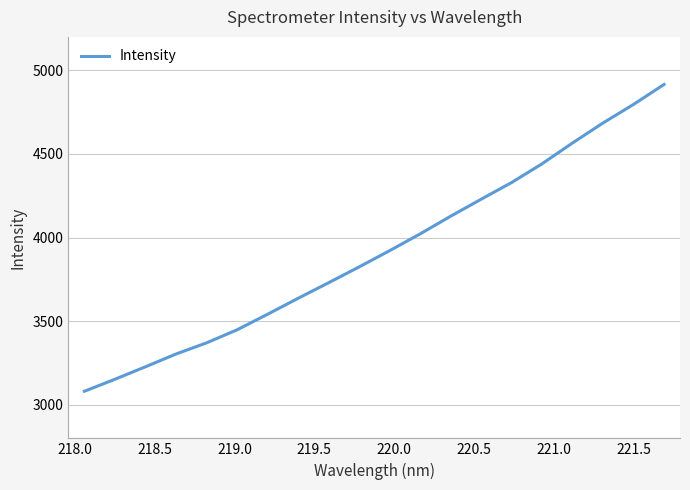

What is the difference between the maximum and minimum values?

1834.1